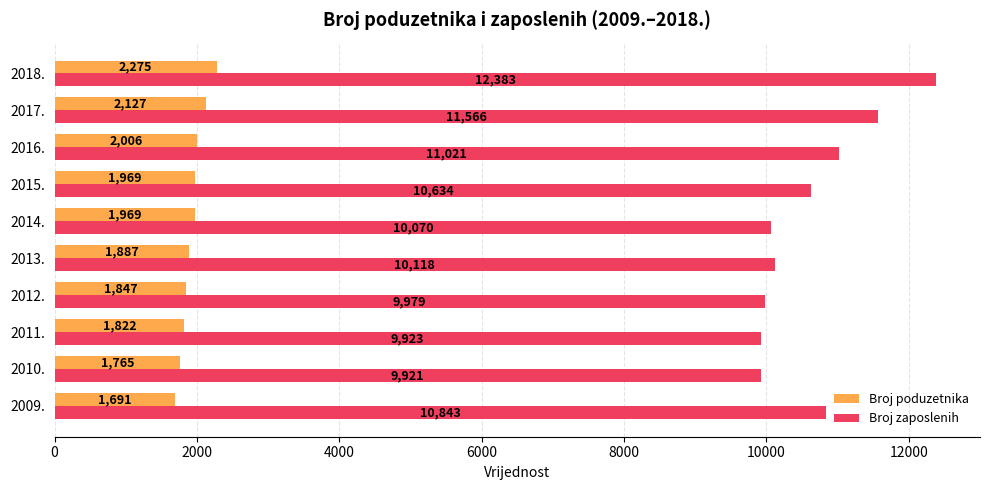

What is the sum of all Broj poduzetnika values?

19358